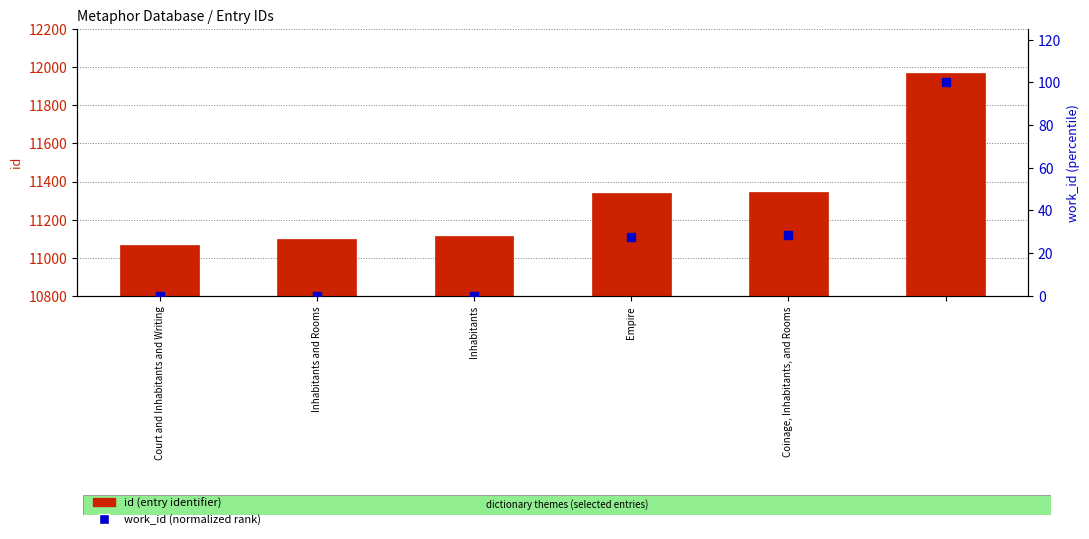

Which series contains the lowest Y value?

work_id (normalized rank)